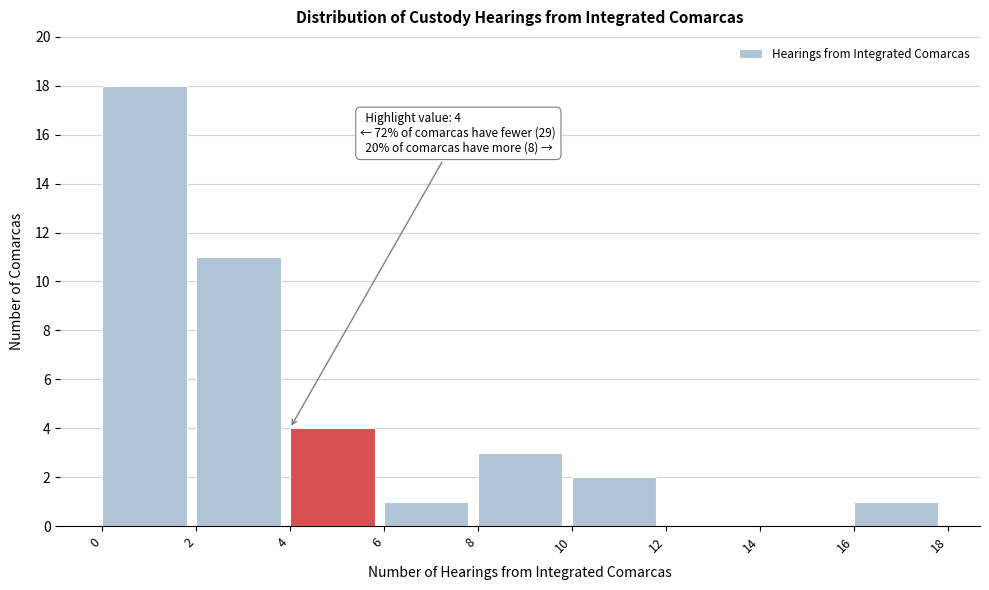

Over which range of the x-axis is the bar tallest?

0 to 2